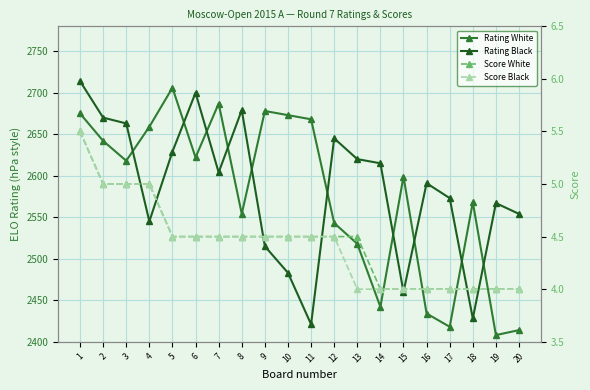

Rank the series by their maximum value, from highest to lowest.

Rating Black, Rating White, Score White, Score Black